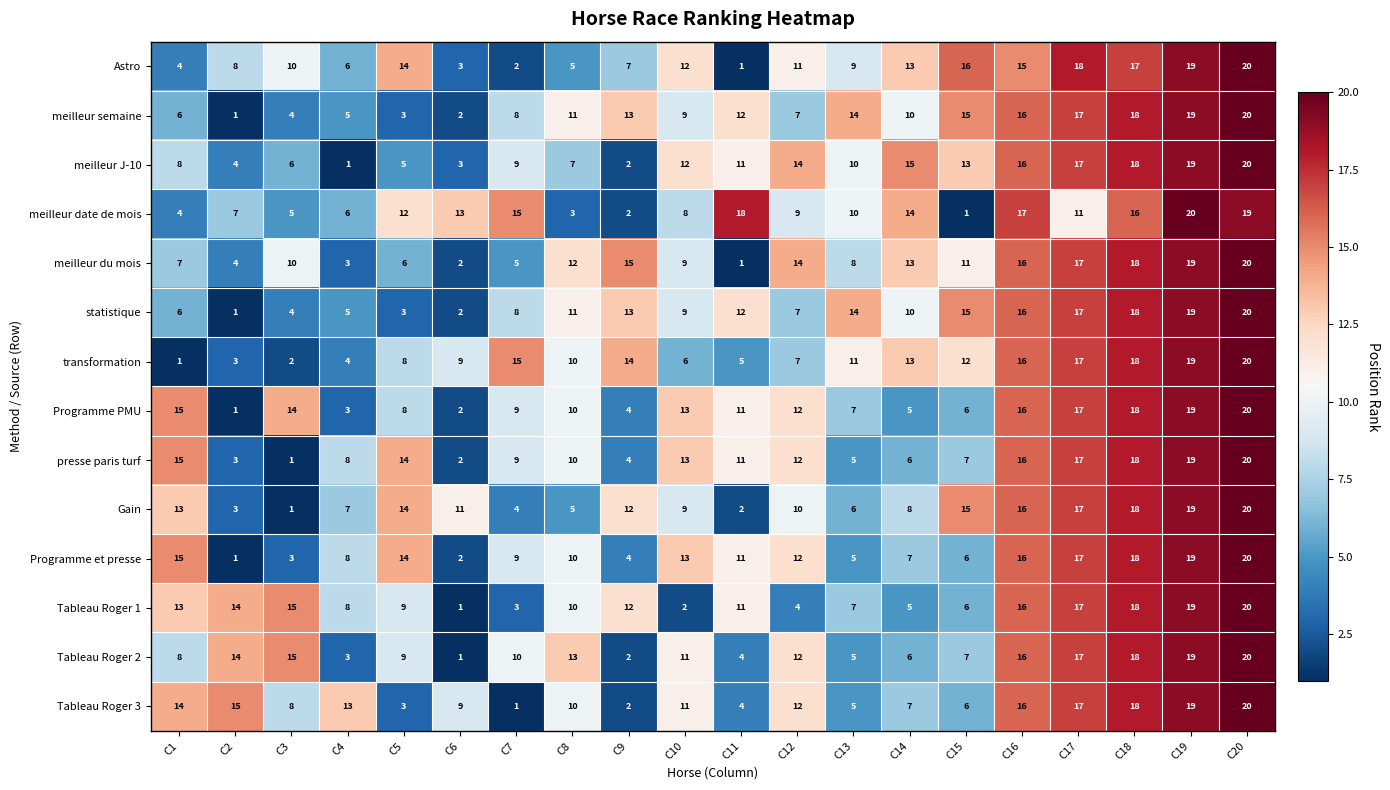

Is it true that presse paris turf equals 3 at C14?

False